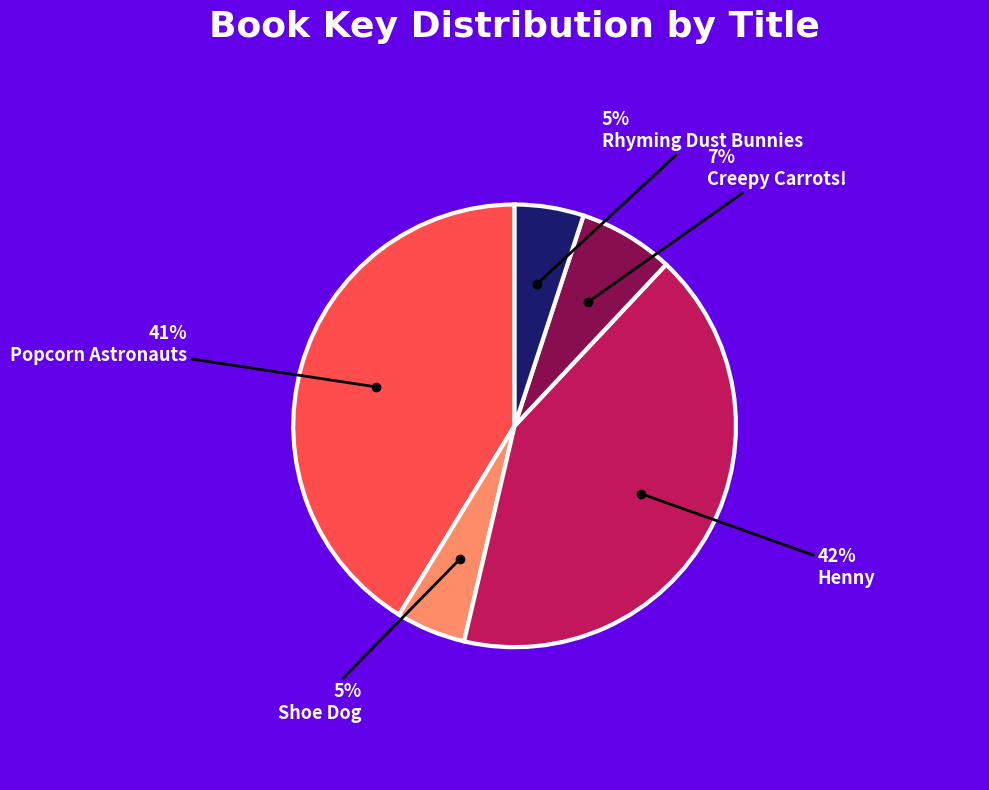

Is there any slice that represents more than half of the pie?

No